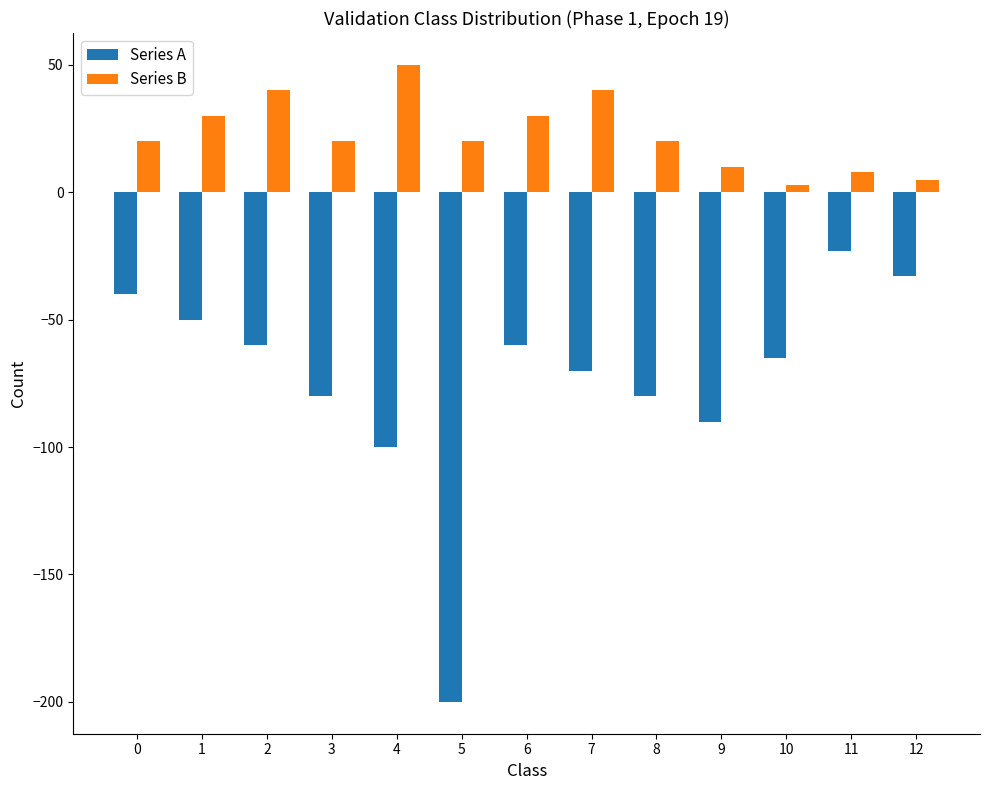

What is the value of the Series B bar at the 7th from the left?

30